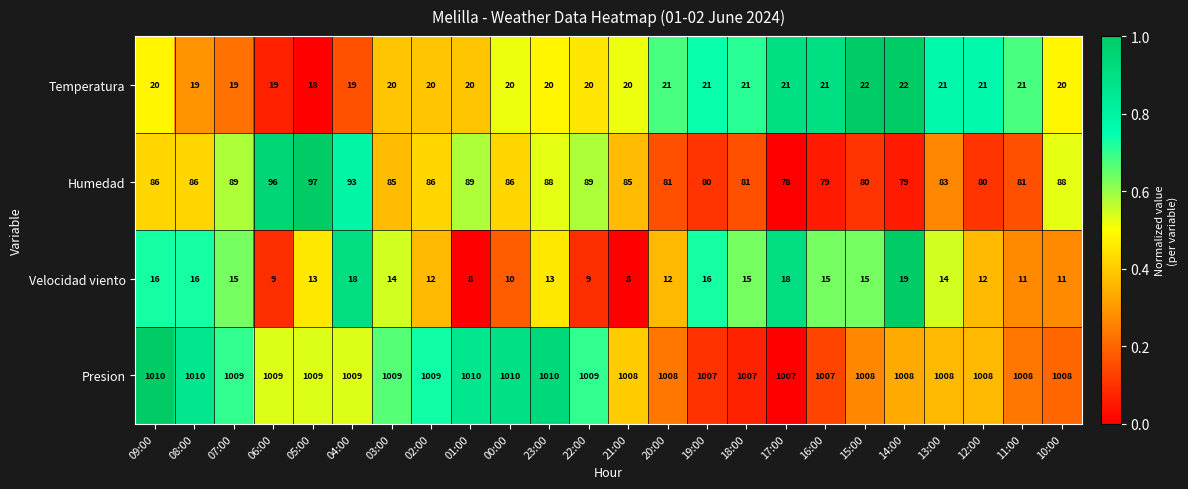

What is the difference between the maximum and second lowest values in the Velocidad viento series?

11